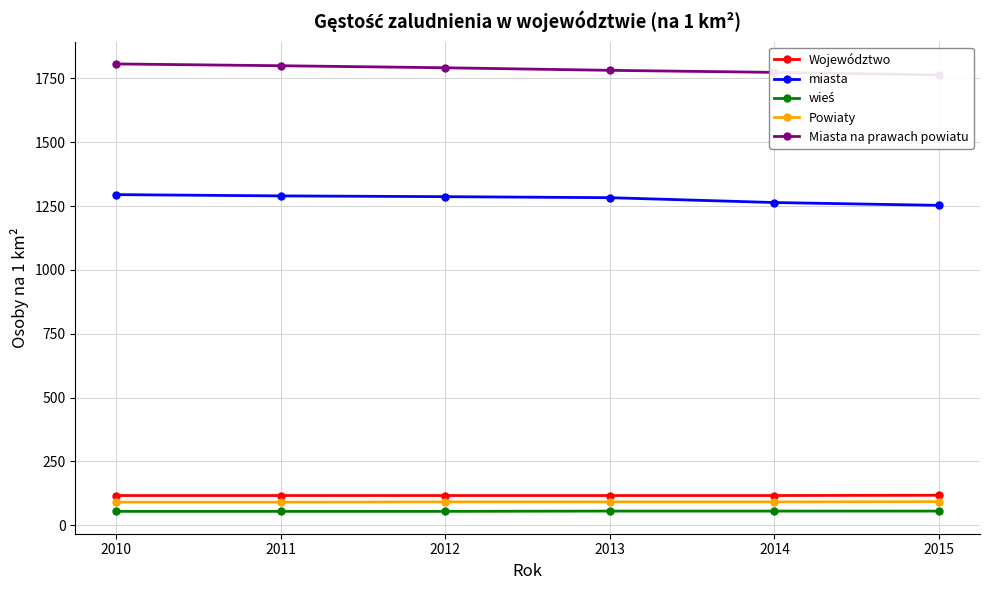

Count the number of data series in this chart.

5